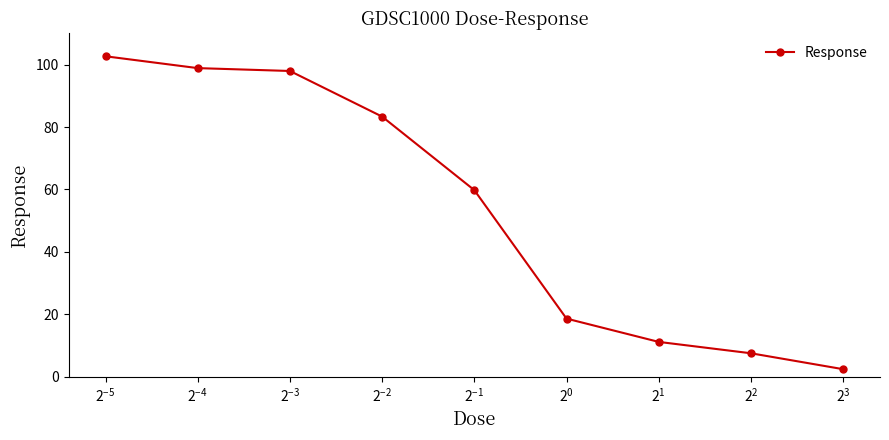

What is the smallest value displayed?

2.4